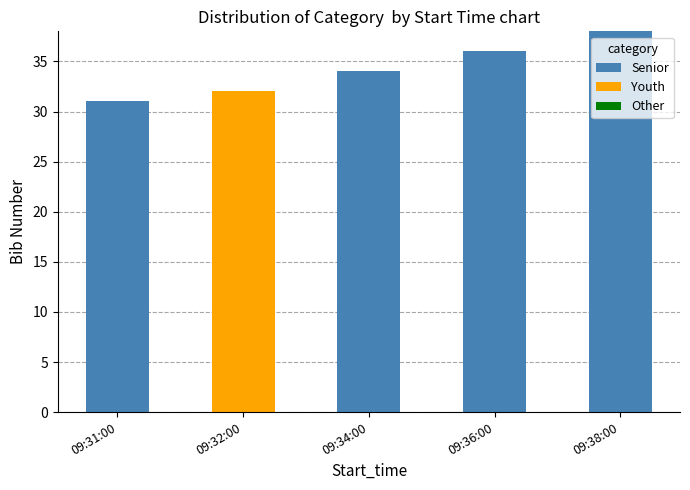

Reading left to right, list the values for the Senior series.

09:31:00=31	09:32:00=0	09:34:00=34	09:36:00=36	09:38:00=38